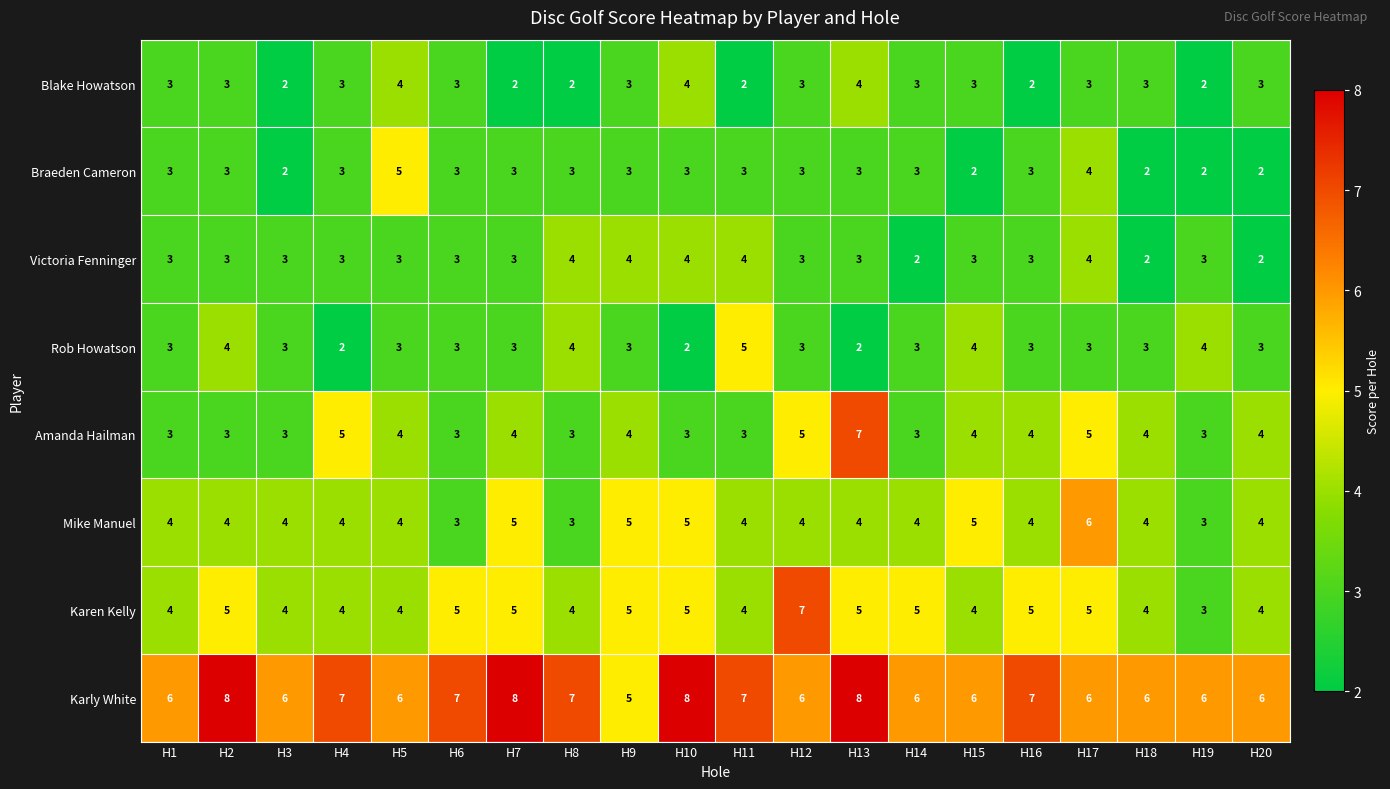

What is the greatest value displayed?

8